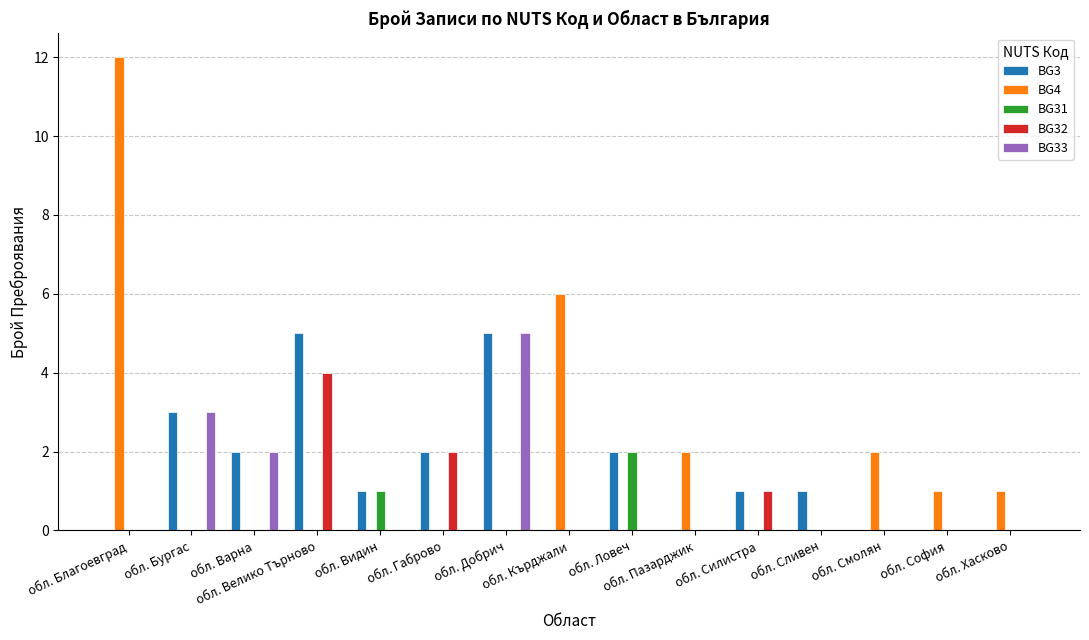

Reading left to right, transcribe all the data shown in this chart.

BG3: 0	3	2	5	1	2	5	0	2	0	1	1	0	0	0
BG4: 12	0	0	0	0	0	0	6	0	2	0	0	2	1	1
BG31: 0	0	0	0	1	0	0	0	2	0	0	0	0	0	0
BG32: 0	0	0	4	0	2	0	0	0	0	1	0	0	0	0
BG33: 0	3	2	0	0	0	5	0	0	0	0	0	0	0	0